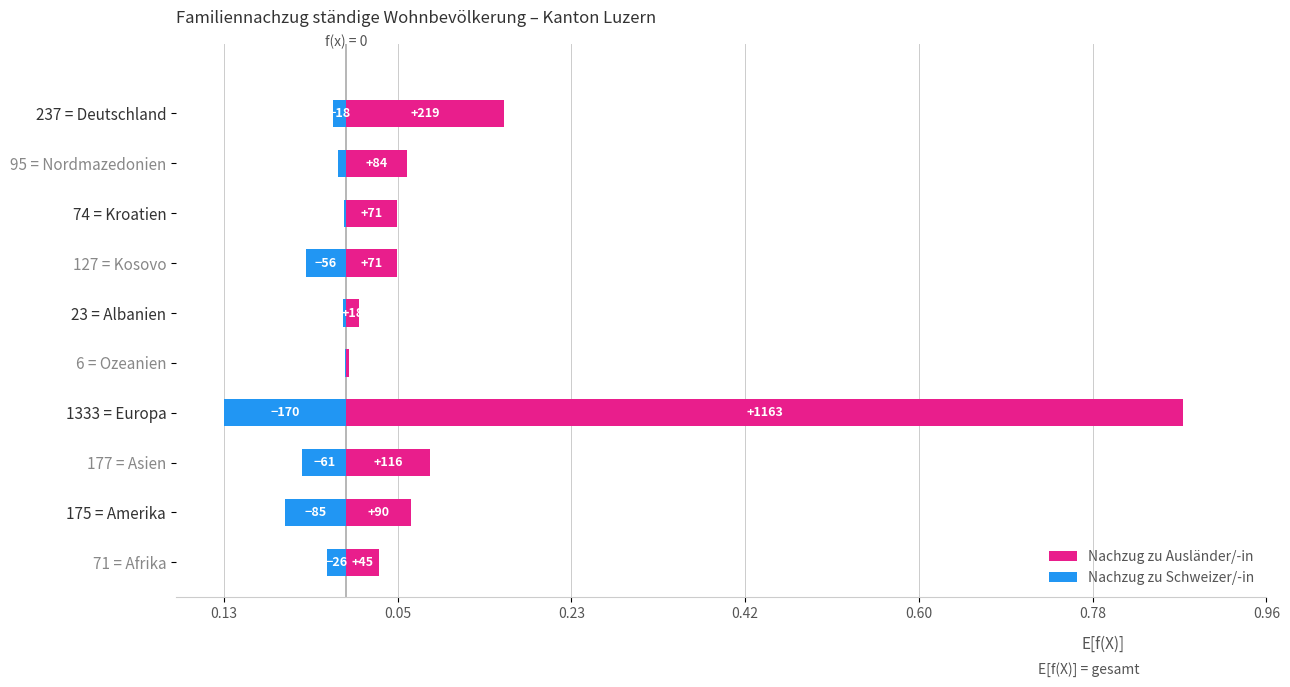

What is the sum of all Nachzug zu Schweizer/-in values?

-0.3